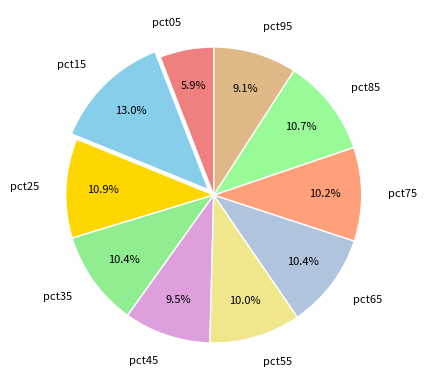

Is pct95 the majority of the pie?

No